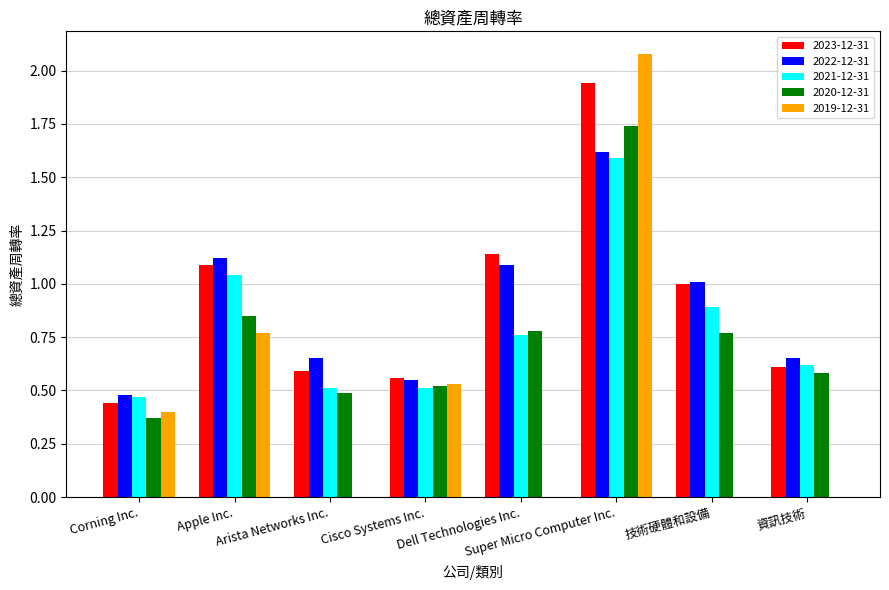

What is the sum of all 2022-12-31 values?

7.2